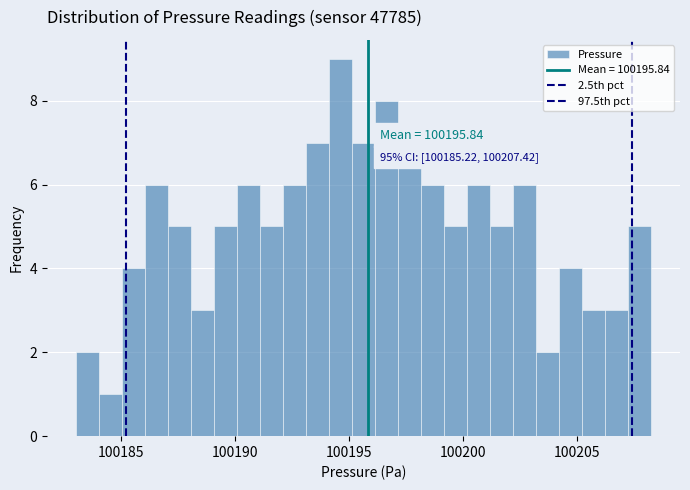

Read against the x-axis, roughly where is the centre of the tallest bar?

100194.5